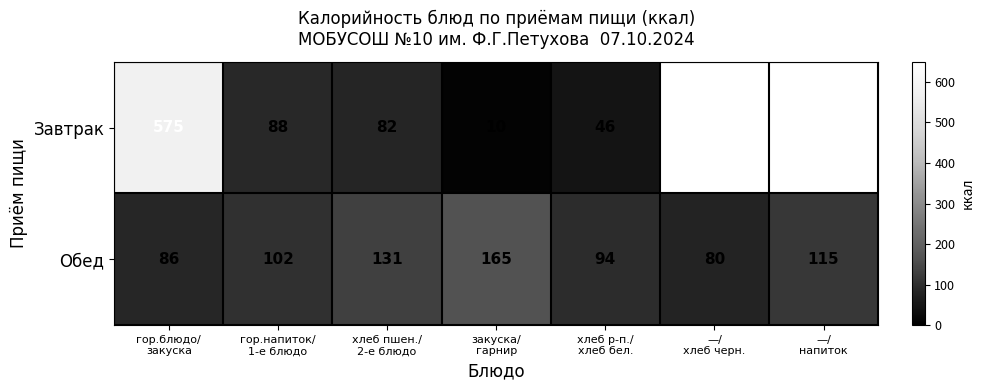

What is the sum of all Обед values?

773